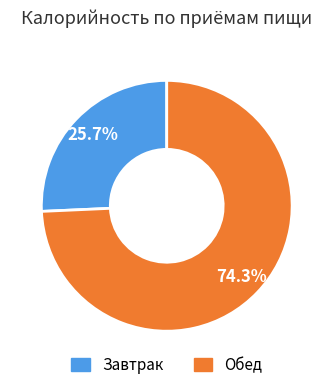

Is there any slice that represents more than half of the pie?

Yes